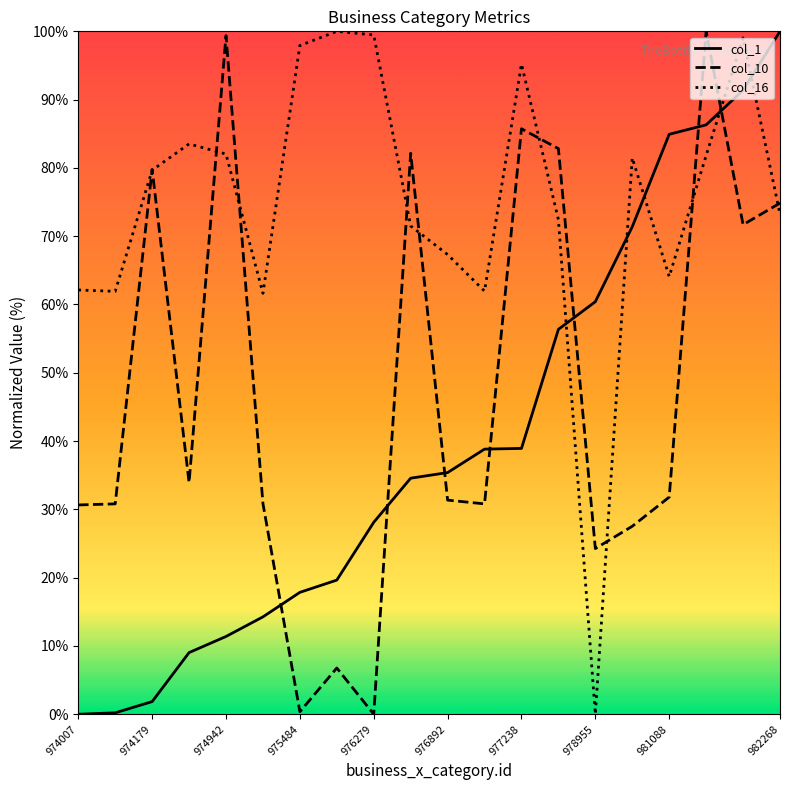

Rank the series at 974007 from lowest to highest value.

col_1, col_10, col_16